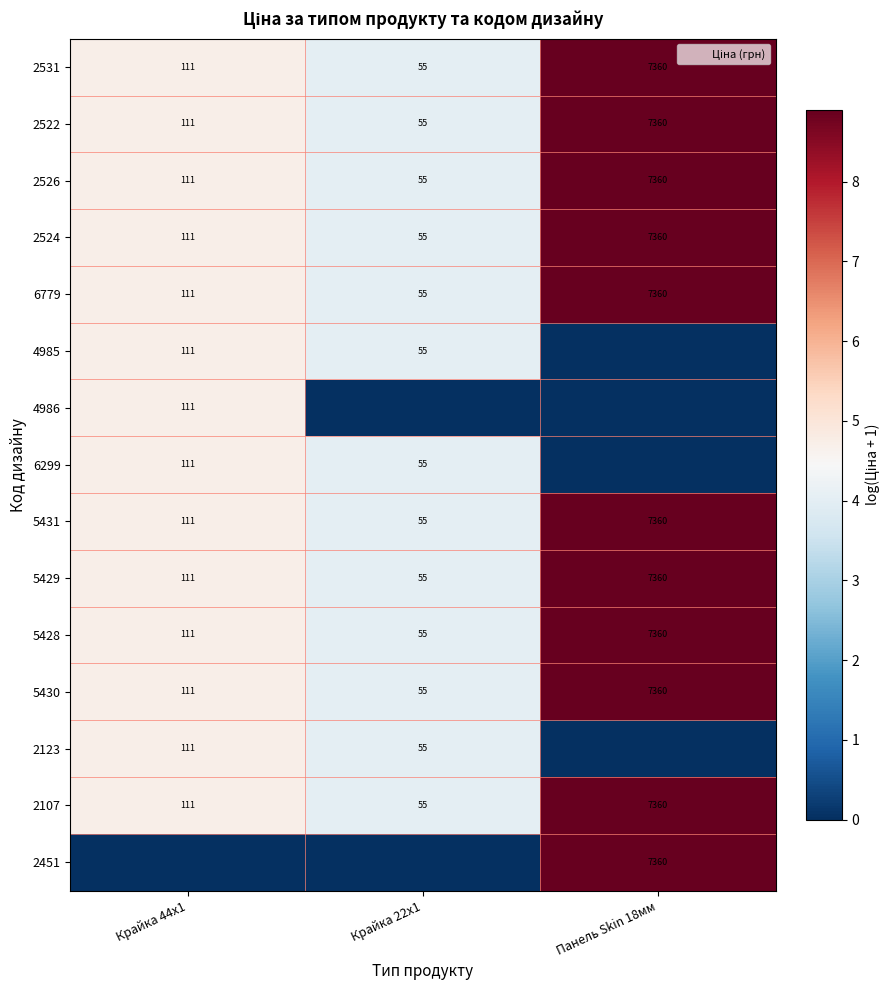

Where is 2531 nearest to the value 6?

Крайка 44x1